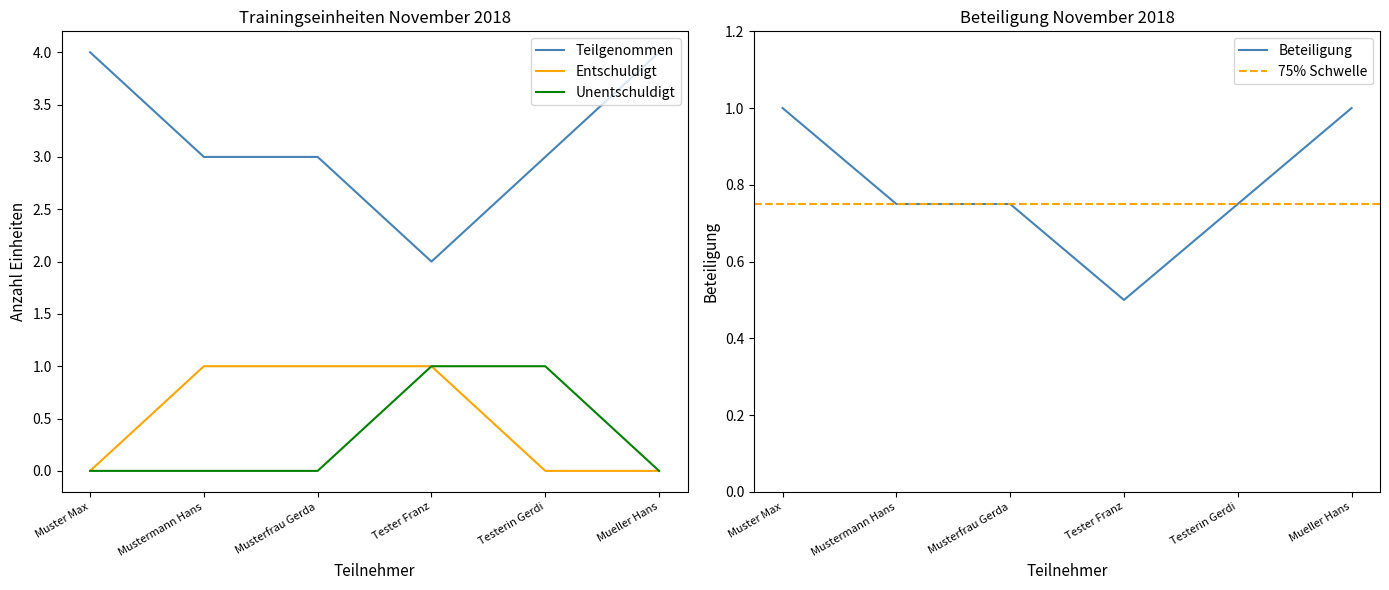

What is the approximate value of Teilgenommen at Mueller Hans?

4